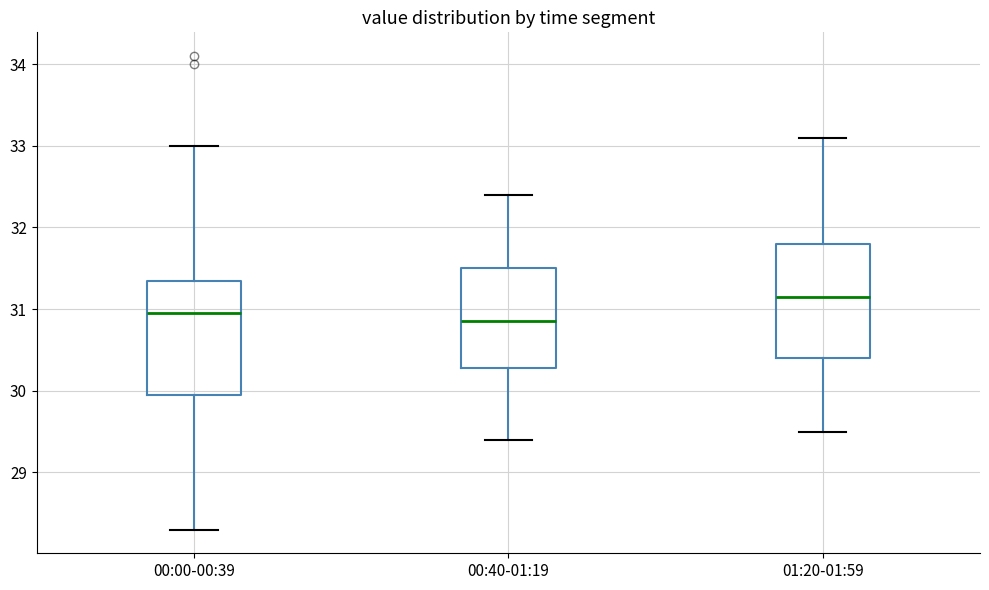

Reading left to right, transcribe this box plot: for each box, give where its median line is, the range the box spans, and where its two whiskers end, as read against the y-axis. The values are not printed on the chart, so give them approximately, as read against the axis.

00:00-00:39: median 31.0, box 30.0 to 31.4, whiskers 28.3 to 33.0
00:40-01:19: median 30.9, box 30.3 to 31.5, whiskers 29.4 to 32.4
01:20-01:59: median 31.2, box 30.4 to 31.8, whiskers 29.5 to 33.1